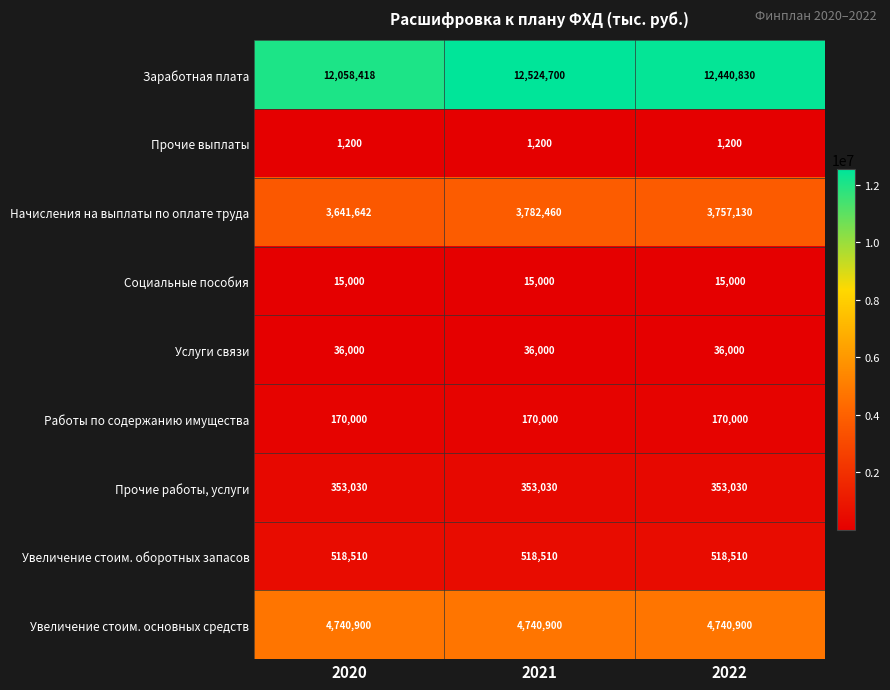

Is it true that Услуги связи equals 57586 at 2020?

False